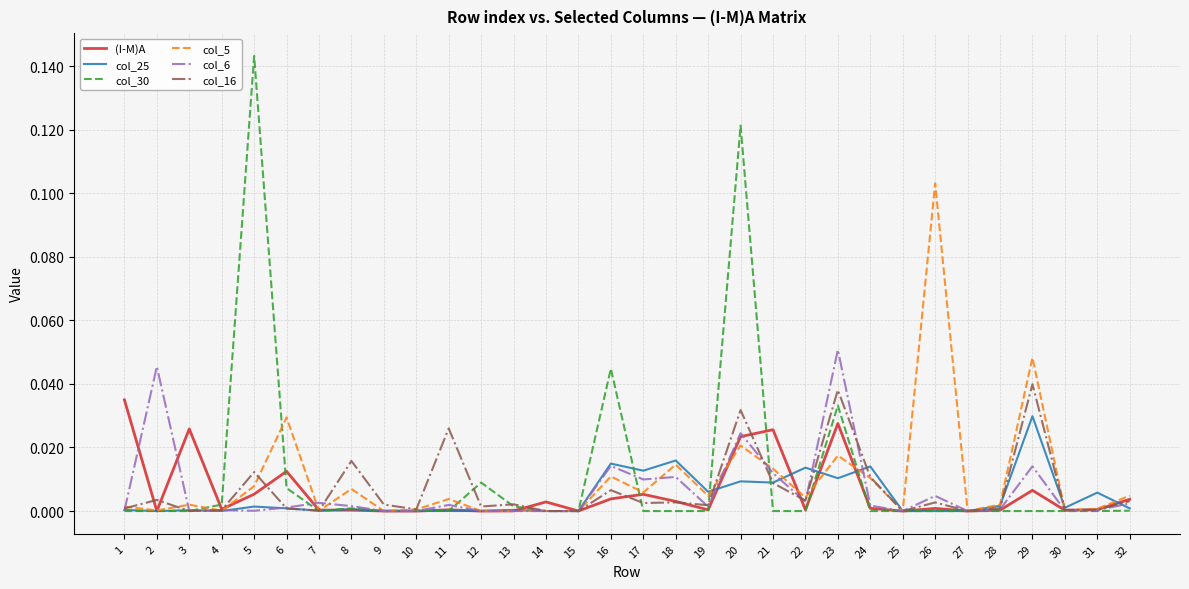

Is it true that col_6 equals 0.0 at 31?

True